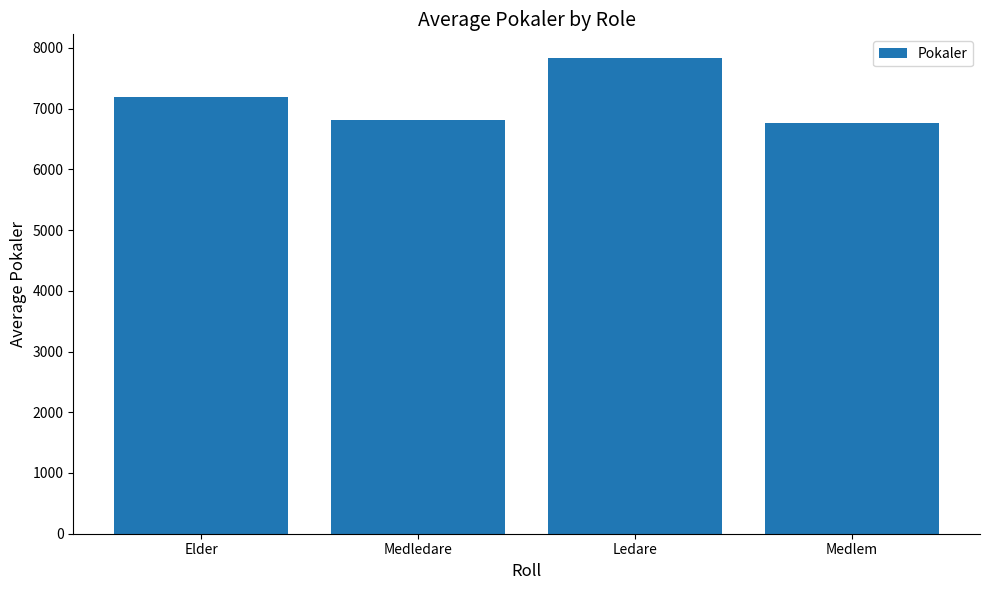

How many categories are shown in the chart?

4